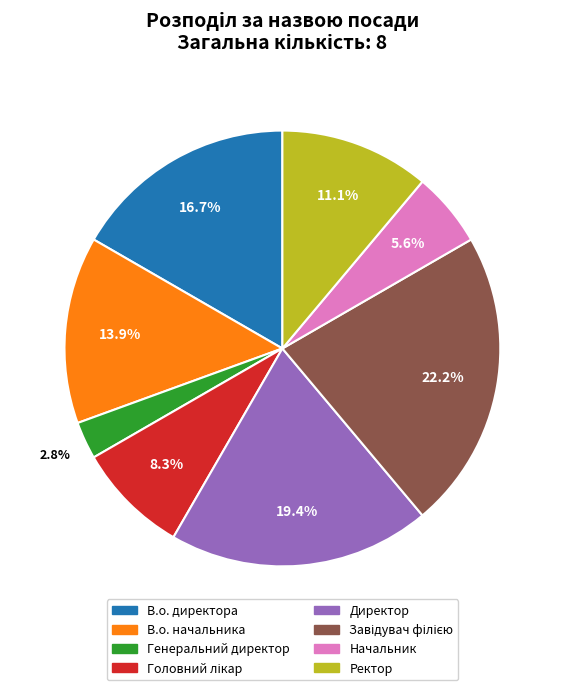

To the nearest percent, what portion does Генеральний директор represent?

3%